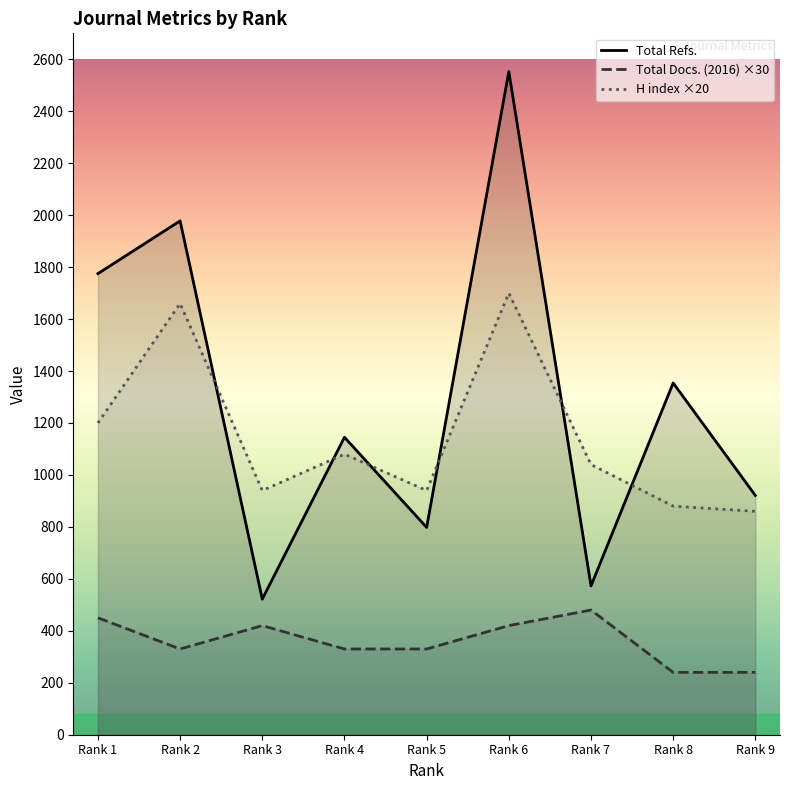

How many interior local peaks does the H index ×20 series have?

3